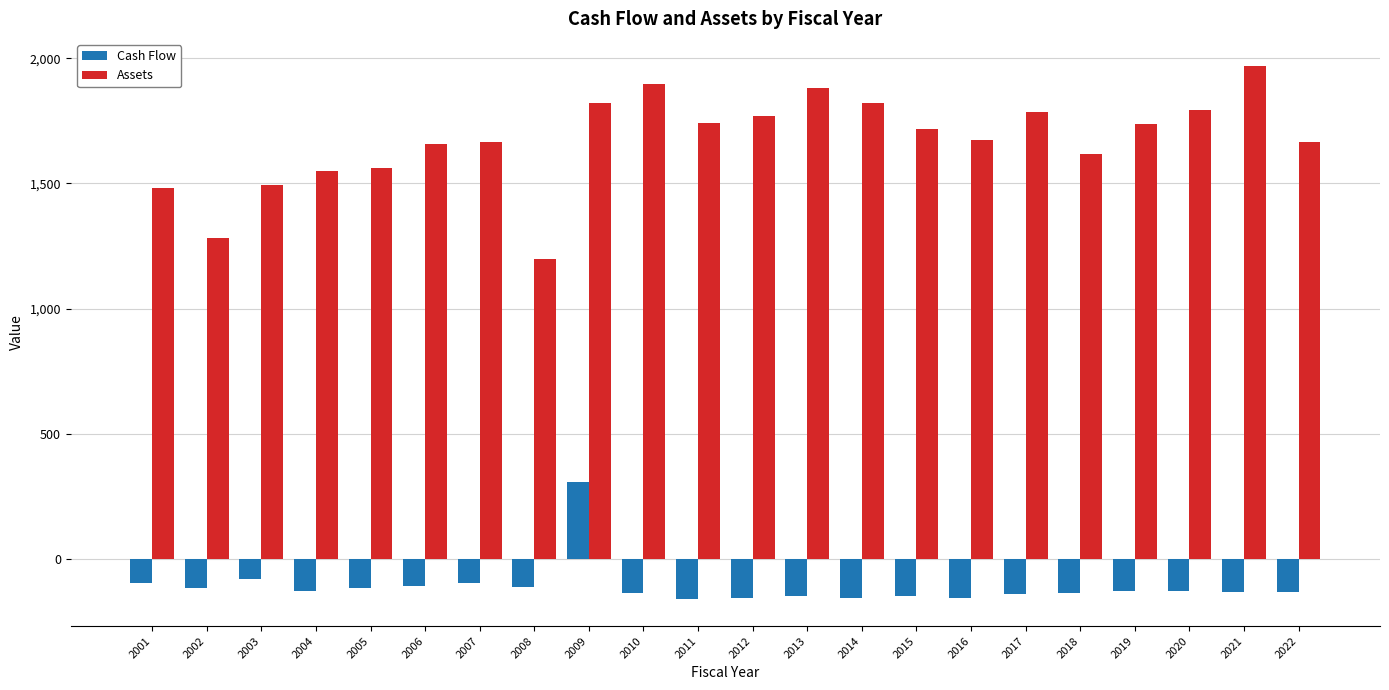

How many data points in Assets are less than 1716?

11